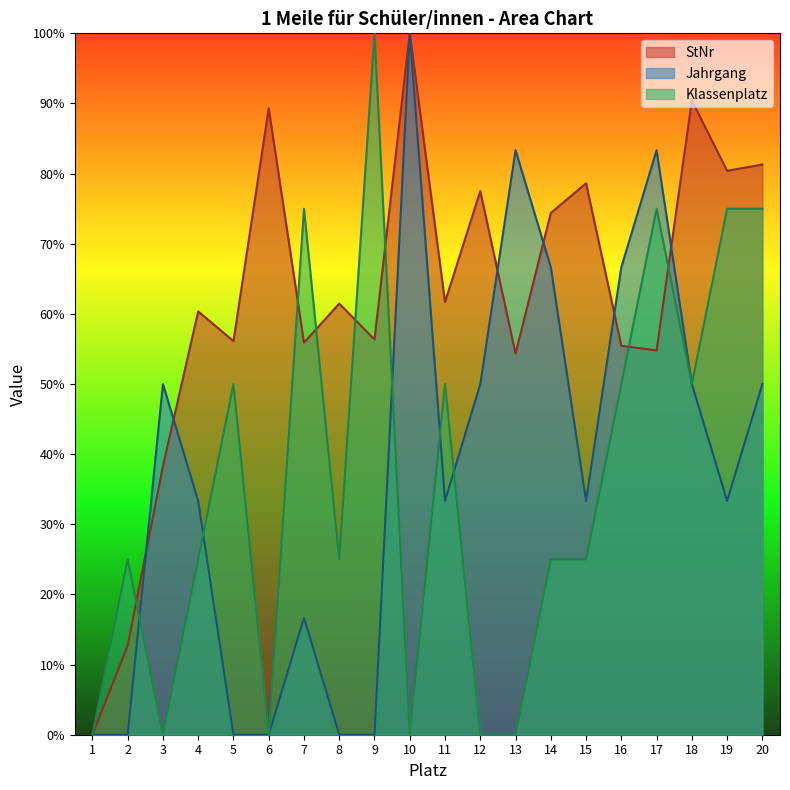

At 7, list the series in order from largest to smallest.

Klassenplatz, StNr, Jahrgang